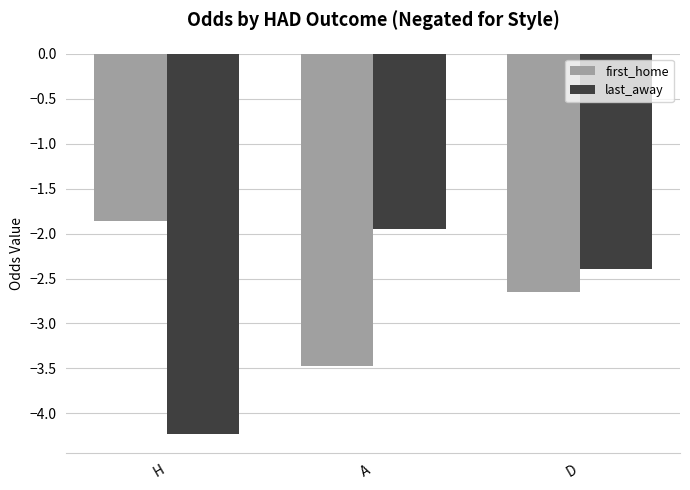

Which series changed the most between H and A?

last_away